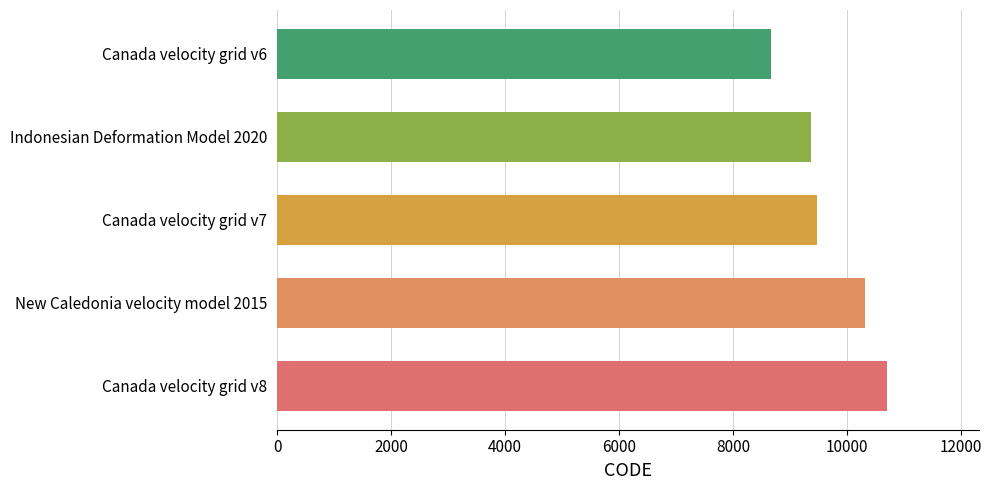

Approximately how many times larger is the value at New Caledonia velocity model 2015 compared to Canada velocity grid v6?

1.2